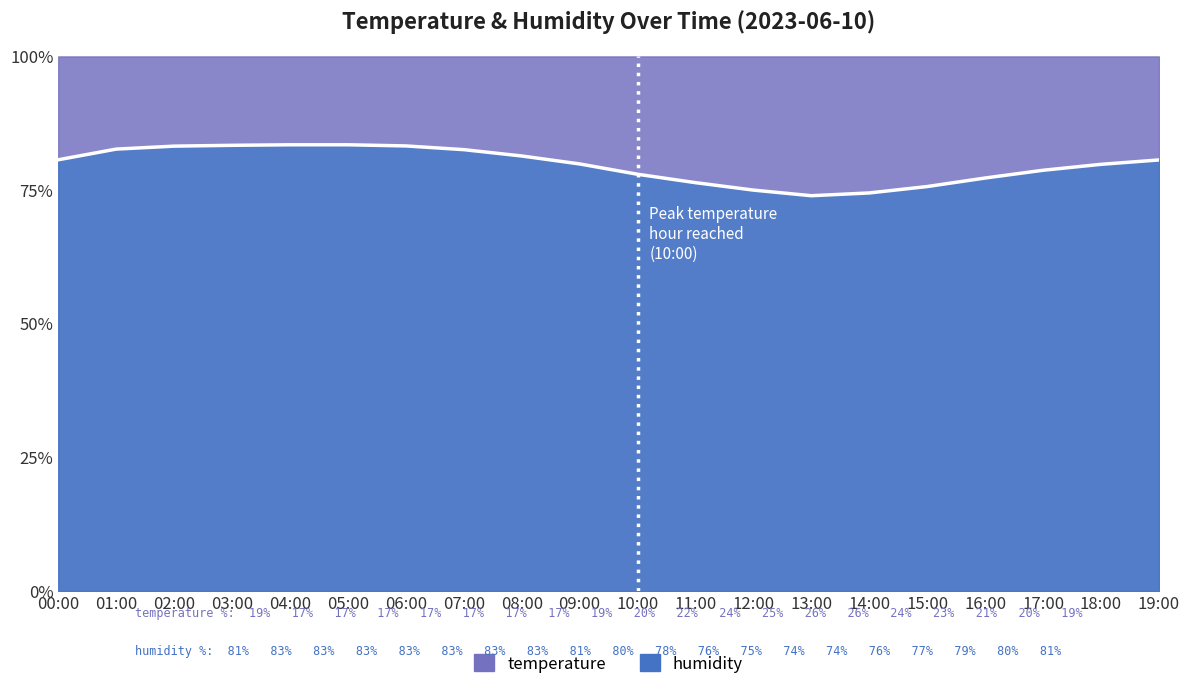

List the labels in order of value, largest first.

05:00, 04:00, 03:00, 06:00, 02:00, 01:00, 07:00, 08:00, 00:00, 19:00, 09:00, 18:00, 17:00, 10:00, 16:00, 11:00, 15:00, 12:00, 14:00, 13:00